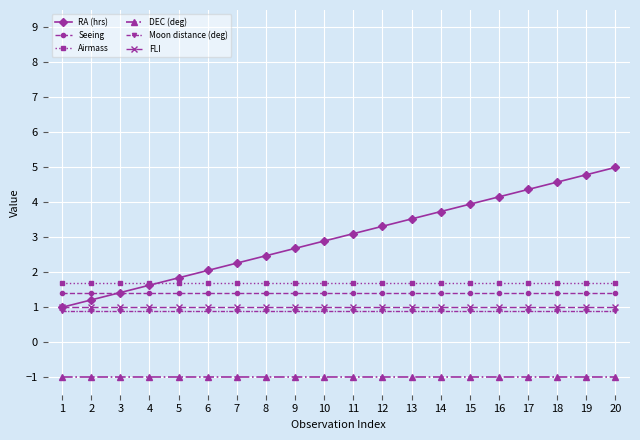

Where does the RA (hrs) series first go above 3?

11